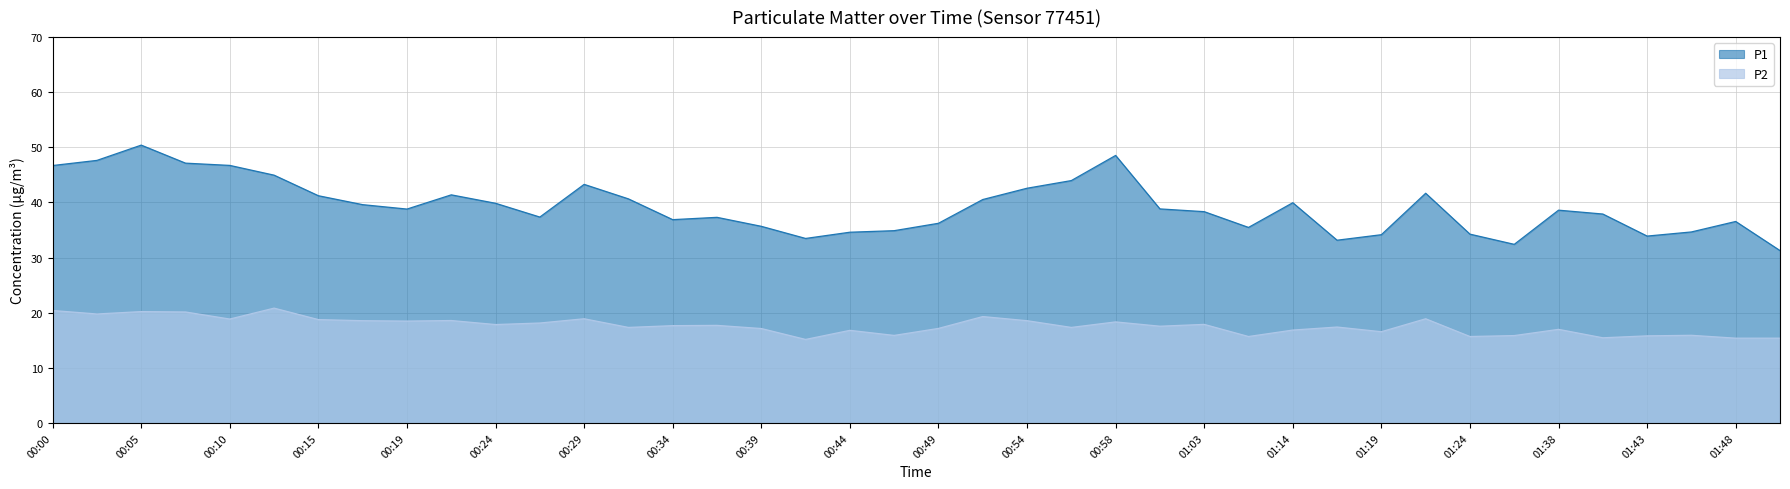

How many data points in P2 are less than 17?

14